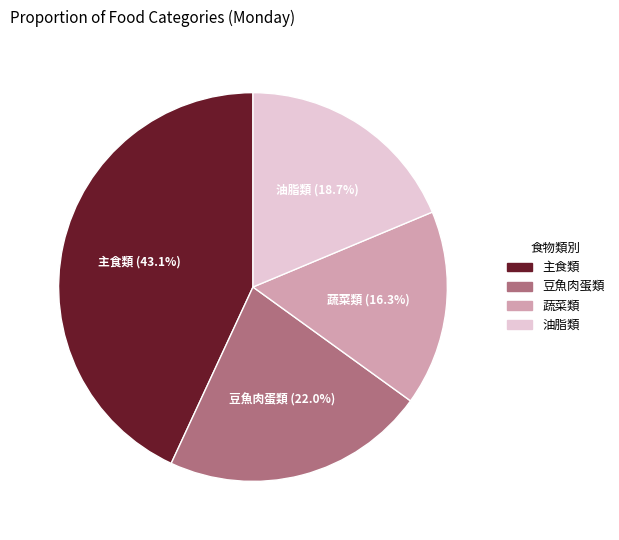

To the nearest percent, what percentage of the pie is 豆魚肉蛋類?

22%